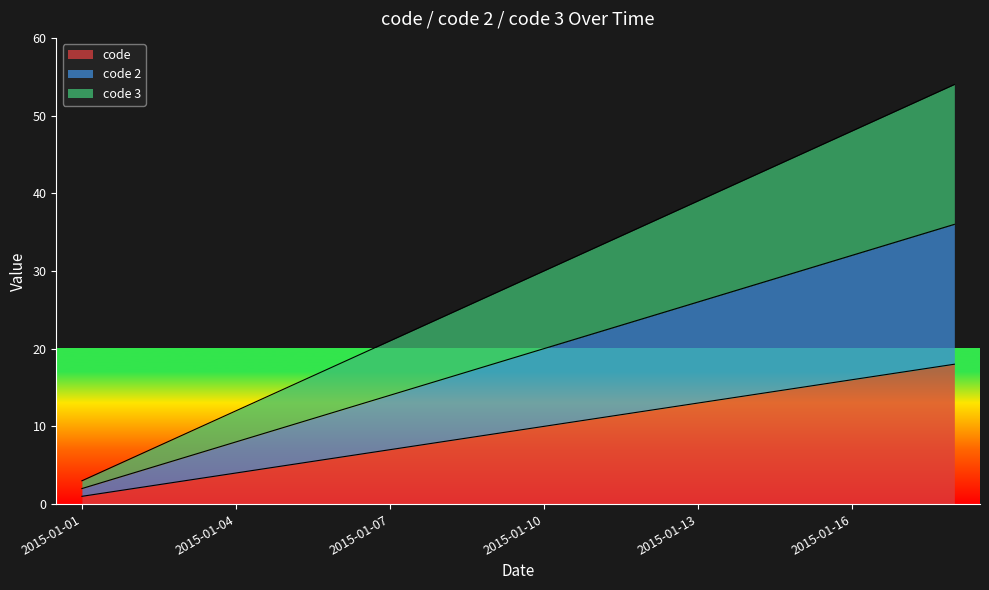

At which category is the sum across all series the highest?

2015-01-18